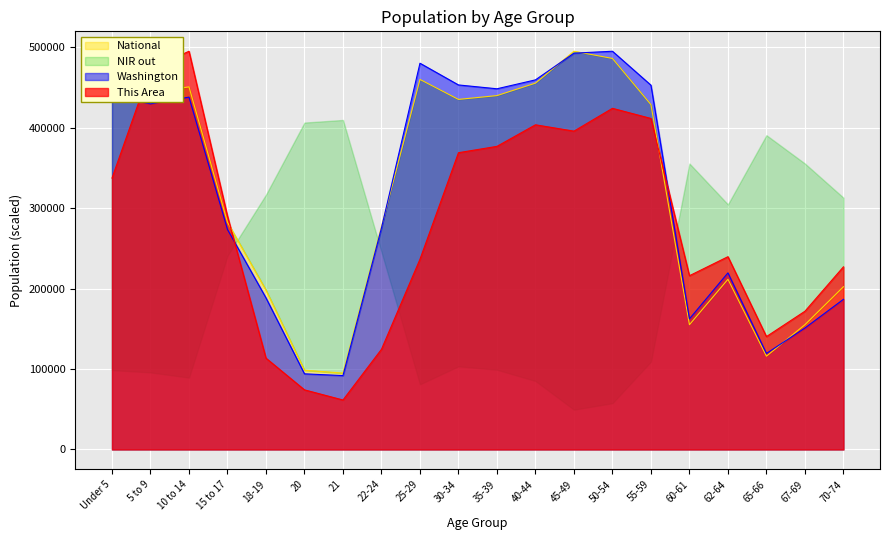

What is the sum of the This Area values at 65-66 and 50-54?

564700.5